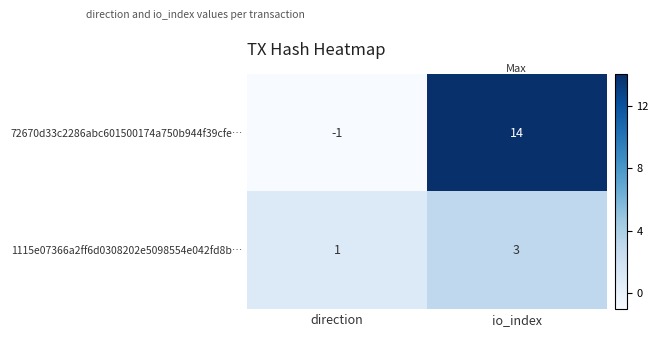

Which label corresponds to the largest value in the chart?

io_index